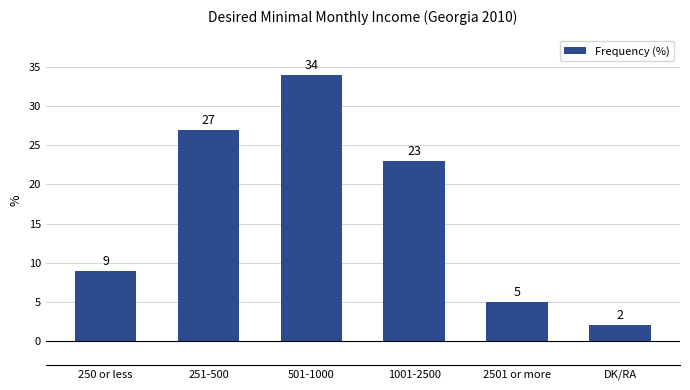

List the labels in order of value, smallest first.

DK/RA, 2501 or more, 250 or less, 1001-2500, 251-500, 501-1000